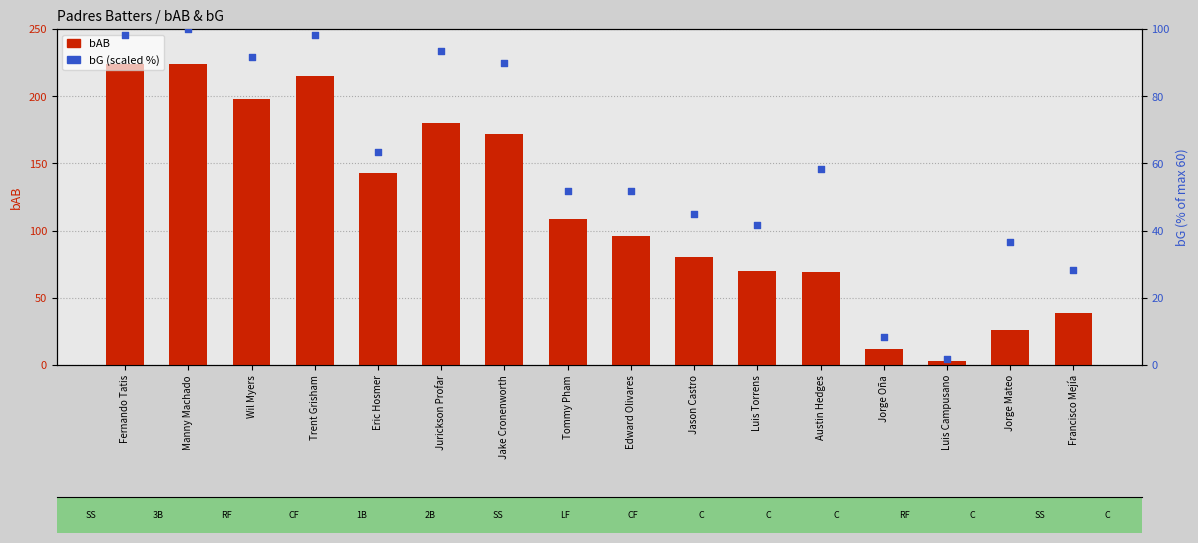

At how many categories does at least one series exceed 207?

3